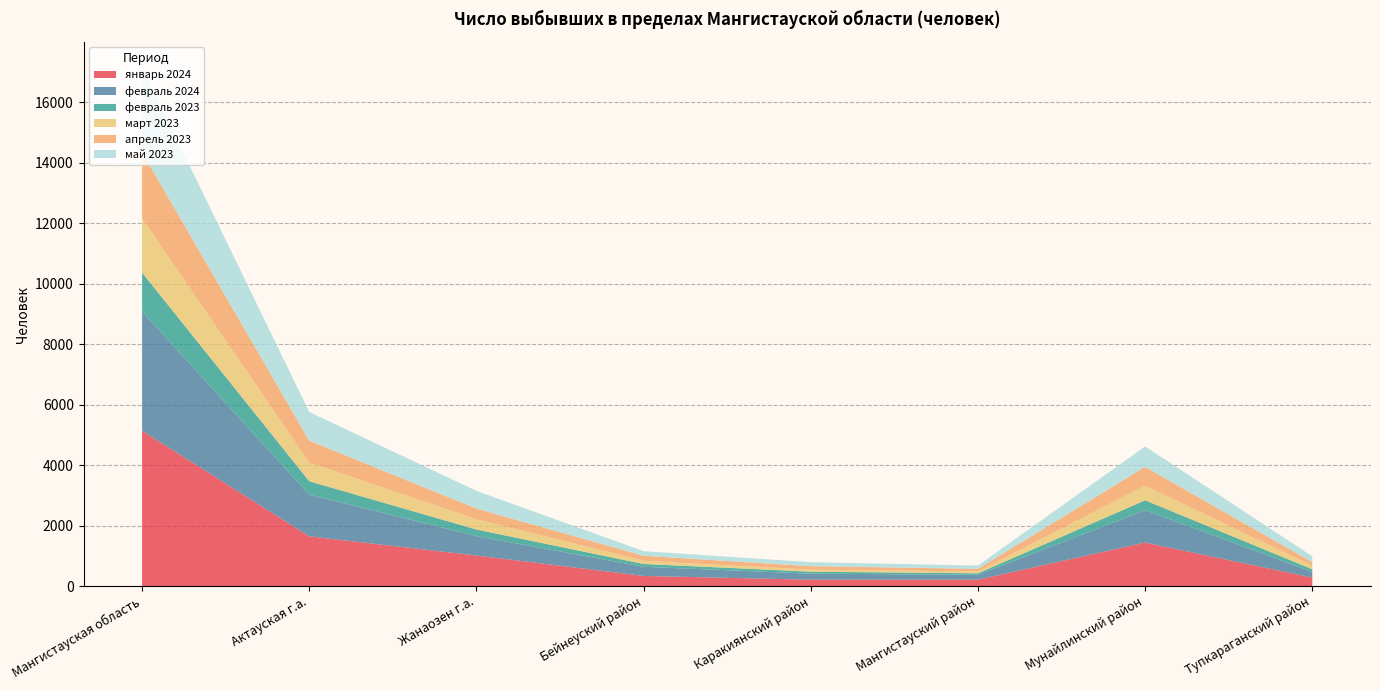

Reading left to right, list all the values displayed in this chart.

январь 2024: 5136	1645	1012	336	211	212	1438	282
февраль 2024: 3944	1377	642	302	201	161	1072	189
февраль 2023: 1283	445	216	94	65	50	327	86
март 2023: 1794	616	342	104	66	63	482	121
апрель 2023: 2183	726	350	167	116	86	624	114
май 2023: 2795	946	587	152	133	107	675	195